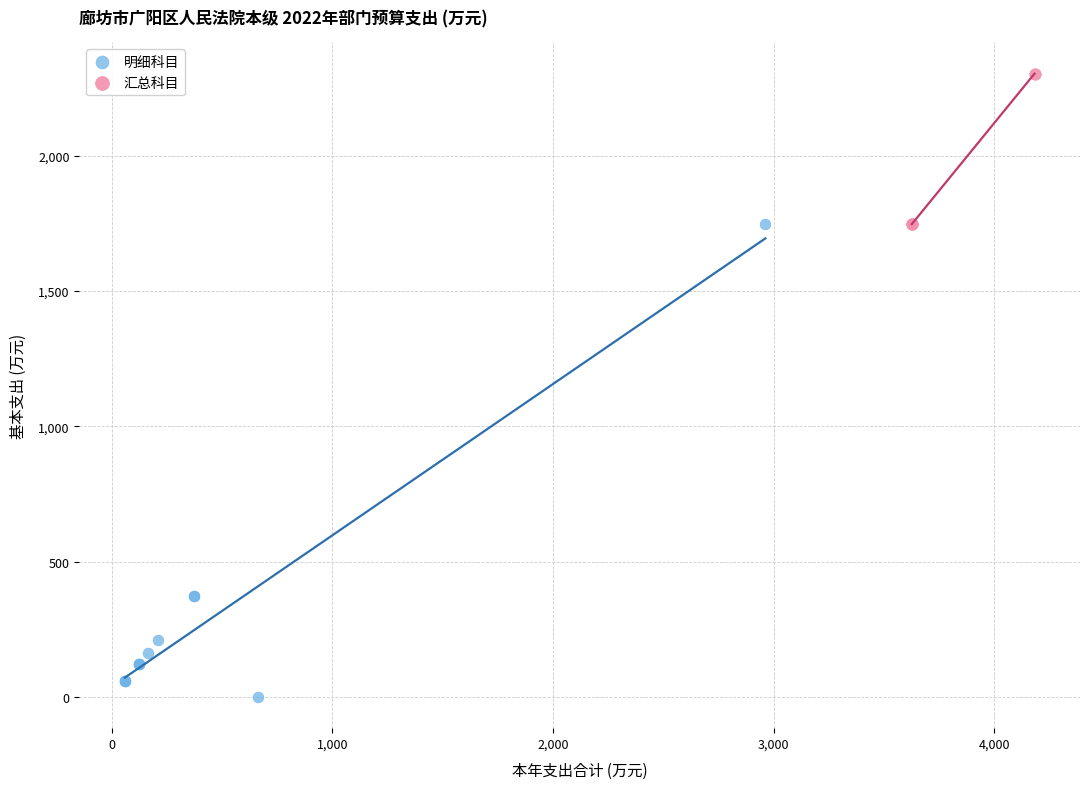

Which series has the largest Y range (max minus min)?

明细科目